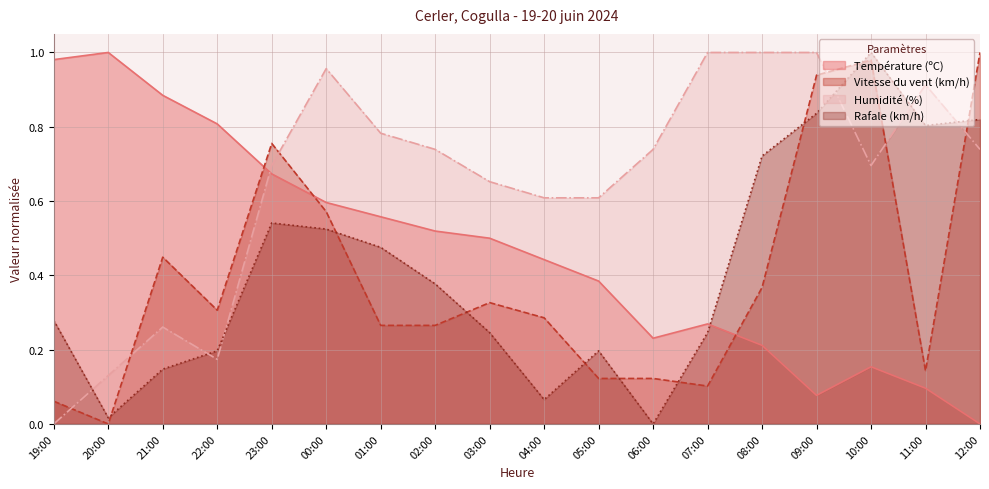

How many values in Température (ºC) are above zero?

17